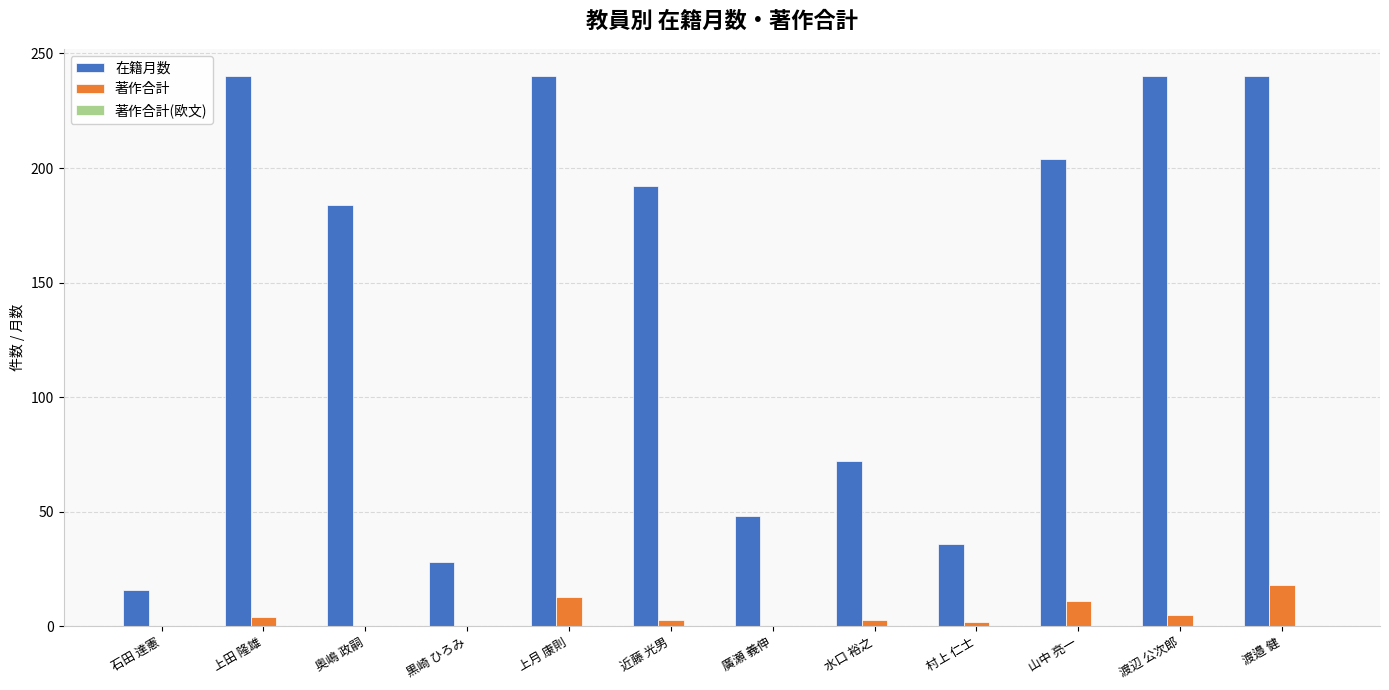

Which series has the widest spread of values?

在籍月数